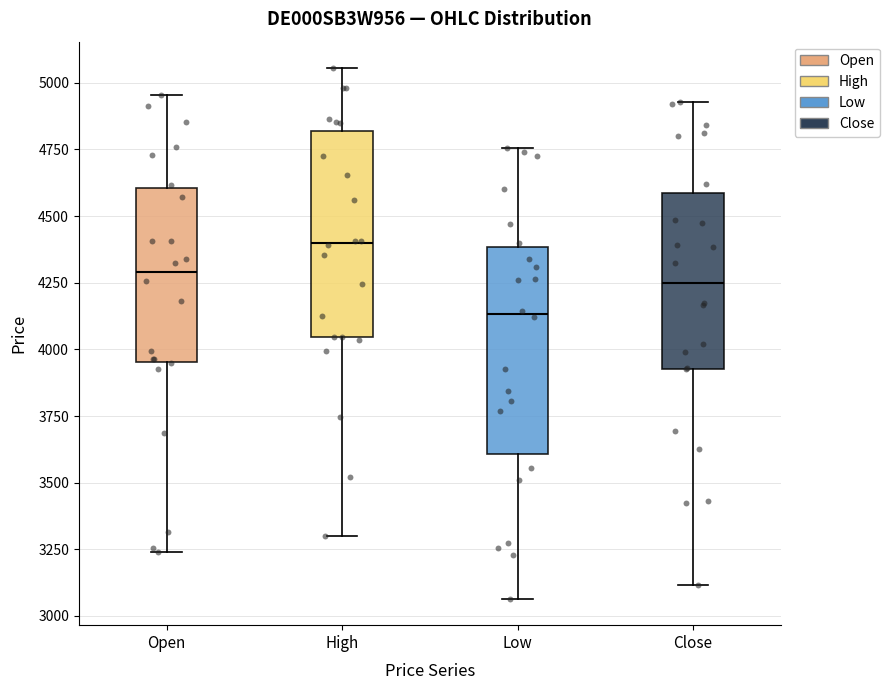

Which box has the highest median line?

High